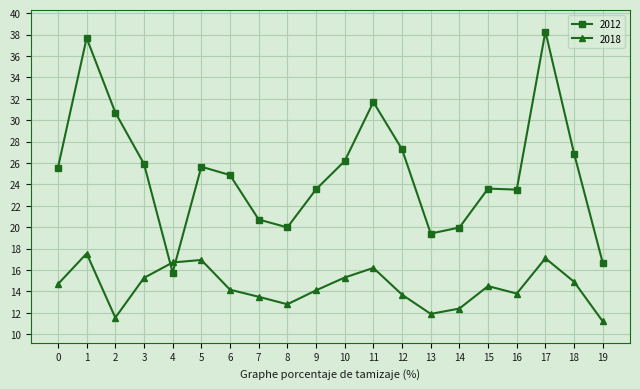

True or false: 2018 has a value of 5.4 at 8.

False